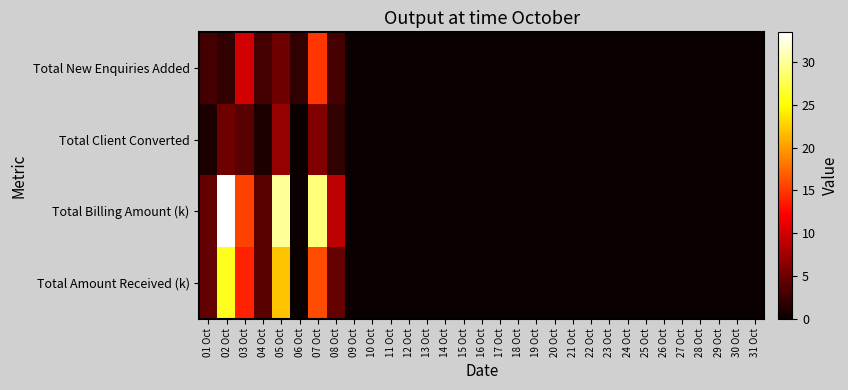

Reading left to right, what are all the values shown in this chart?

Total New Enquiries Added: 01 Oct=3.0	02 Oct=2.0	03 Oct=10.0	04 Oct=3.0	05 Oct=5.0	06 Oct=2.0	07 Oct=15.0	08 Oct=3.0	09 Oct=0.0	10 Oct=0.0	11 Oct=0.0	12 Oct=0.0	13 Oct=0.0	14 Oct=0.0	15 Oct=0.0	16 Oct=0.0	17 Oct=0.0	18 Oct=0.0	19 Oct=0.0	20 Oct=0.0	21 Oct=0.0	22 Oct=0.0	23 Oct=0.0	24 Oct=0.0	25 Oct=0.0	26 Oct=0.0	27 Oct=0.0	28 Oct=0.0	29 Oct=0.0	30 Oct=0.0	31 Oct=0.0
Total Client Converted: 01 Oct=1.0	02 Oct=5.0	03 Oct=4.0	04 Oct=1.0	05 Oct=7.0	06 Oct=0.0	07 Oct=6.0	08 Oct=2.0	09 Oct=0.0	10 Oct=0.0	11 Oct=0.0	12 Oct=0.0	13 Oct=0.0	14 Oct=0.0	15 Oct=0.0	16 Oct=0.0	17 Oct=0.0	18 Oct=0.0	19 Oct=0.0	20 Oct=0.0	21 Oct=0.0	22 Oct=0.0	23 Oct=0.0	24 Oct=0.0	25 Oct=0.0	26 Oct=0.0	27 Oct=0.0	28 Oct=0.0	29 Oct=0.0	30 Oct=0.0	31 Oct=0.0
Total Billing Amount (k): 01 Oct=4.5	02 Oct=33.5	03 Oct=15.5	04 Oct=4.0	05 Oct=30.0	06 Oct=0.0	07 Oct=29.0	08 Oct=9.0	09 Oct=0.0	10 Oct=0.0	11 Oct=0.0	12 Oct=0.0	13 Oct=0.0	14 Oct=0.0	15 Oct=0.0	16 Oct=0.0	17 Oct=0.0	18 Oct=0.0	19 Oct=0.0	20 Oct=0.0	21 Oct=0.0	22 Oct=0.0	23 Oct=0.0	24 Oct=0.0	25 Oct=0.0	26 Oct=0.0	27 Oct=0.0	28 Oct=0.0	29 Oct=0.0	30 Oct=0.0	31 Oct=0.0
Total Amount Received (k): 01 Oct=4.5	02 Oct=26.0	03 Oct=14.0	04 Oct=4.0	05 Oct=22.0	06 Oct=0.0	07 Oct=16.0	08 Oct=4.5	09 Oct=0.0	10 Oct=0.0	11 Oct=0.0	12 Oct=0.0	13 Oct=0.0	14 Oct=0.0	15 Oct=0.0	16 Oct=0.0	17 Oct=0.0	18 Oct=0.0	19 Oct=0.0	20 Oct=0.0	21 Oct=0.0	22 Oct=0.0	23 Oct=0.0	24 Oct=0.0	25 Oct=0.0	26 Oct=0.0	27 Oct=0.0	28 Oct=0.0	29 Oct=0.0	30 Oct=0.0	31 Oct=0.0